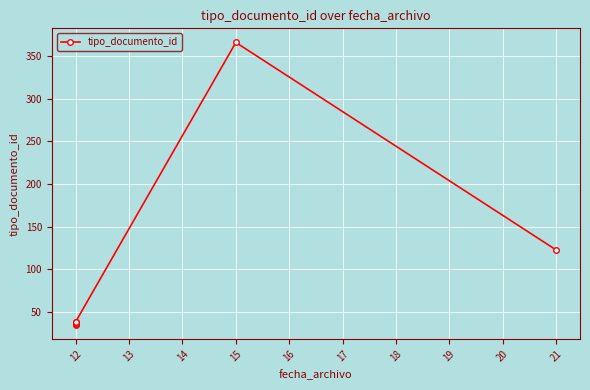

Is it true that the value at 12 is 35?

True